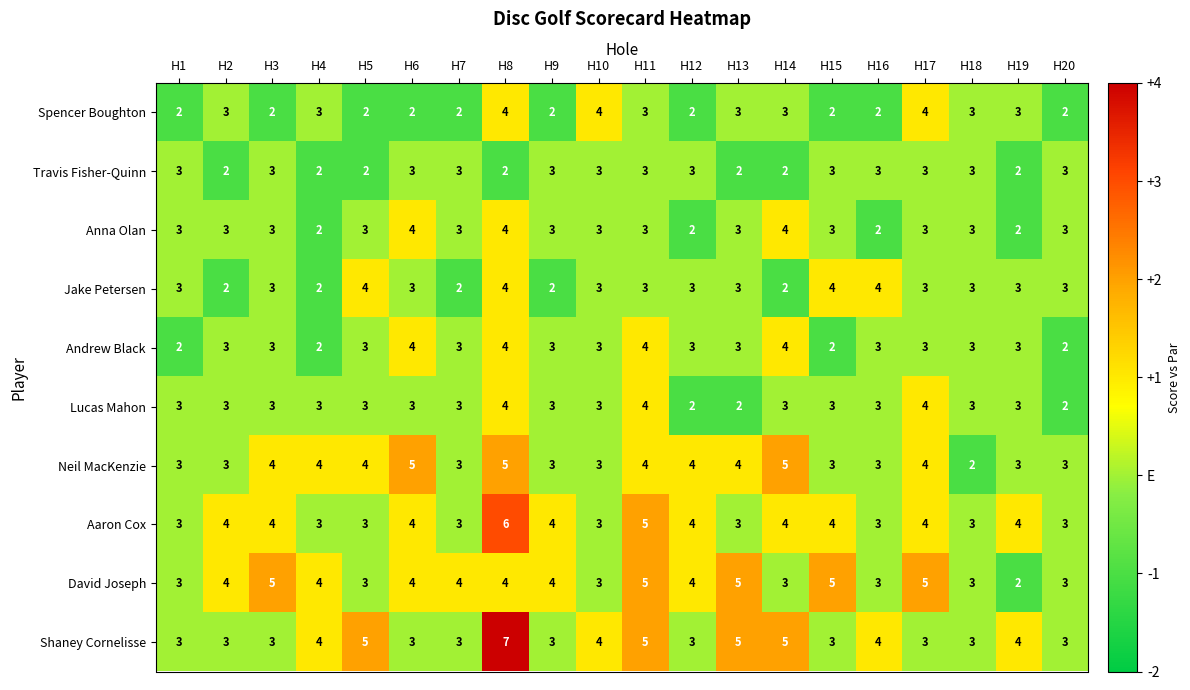

How many series are shown in this chart?

10